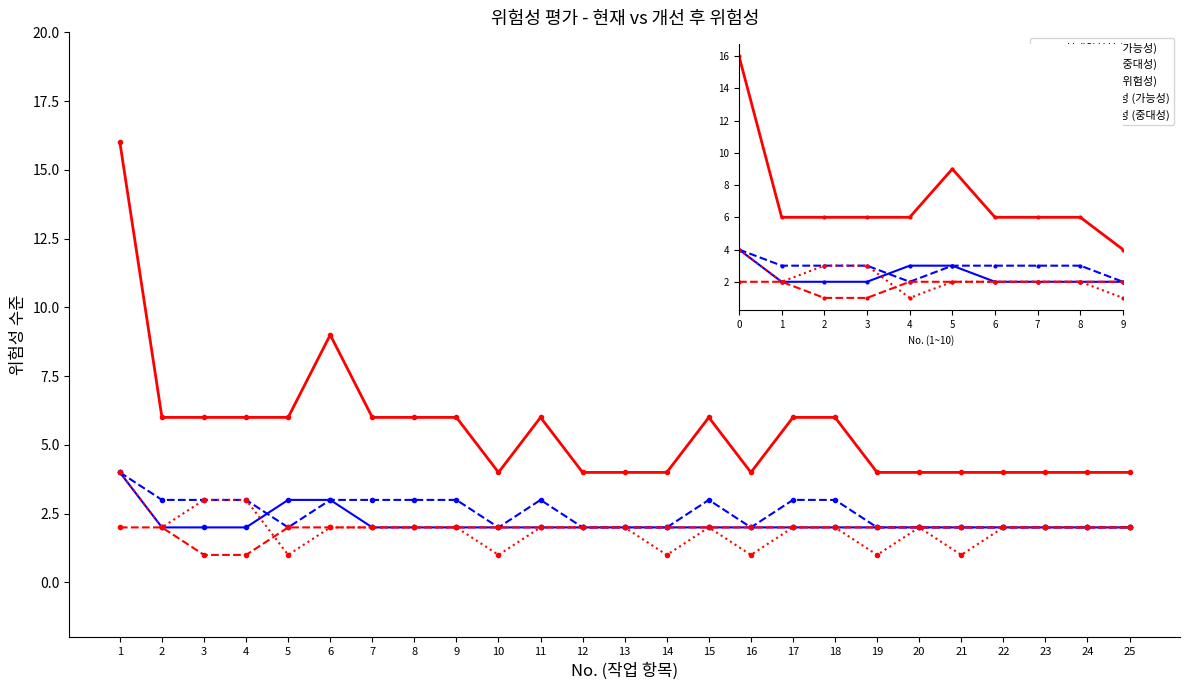

True or false: 현재위험성 (위험성) has more than 0 points higher than both neighbors.

True